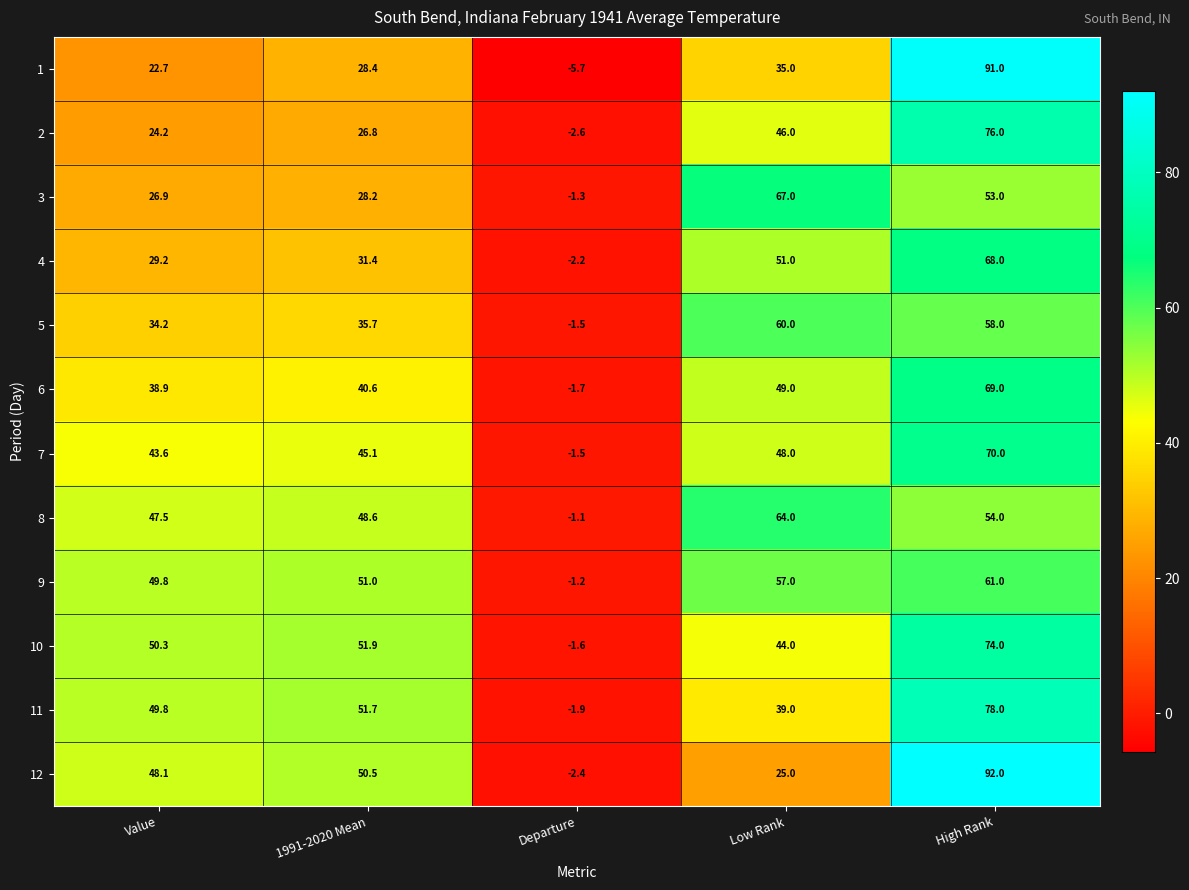

The 2 series shows -2.6 at Departure. True or false?

True